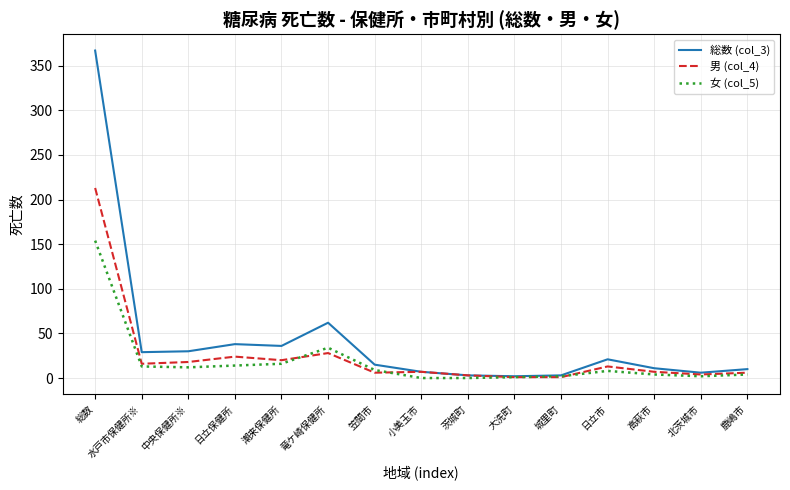

Does the chart display data point markers on the line(s)?

No